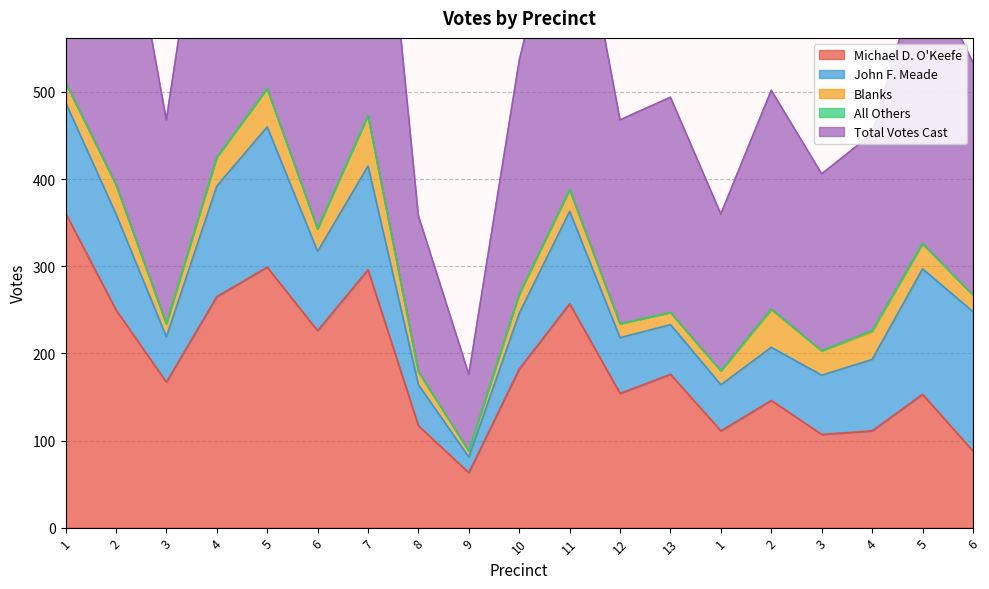

What is the average value of the John F. Meade series?

90